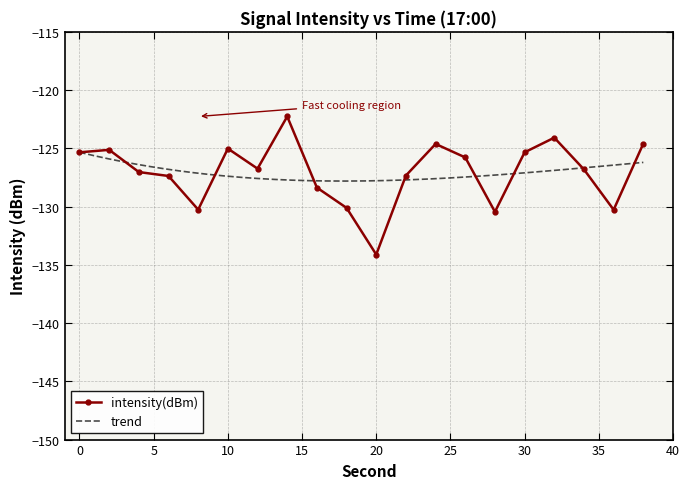

What is the smallest value displayed?

-134.1